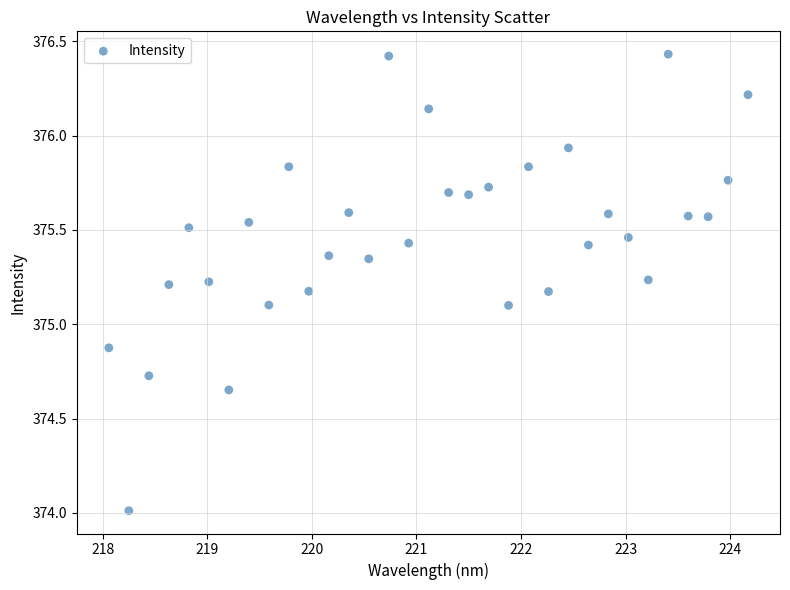

What is the range of X values (max minus min)?

6.1